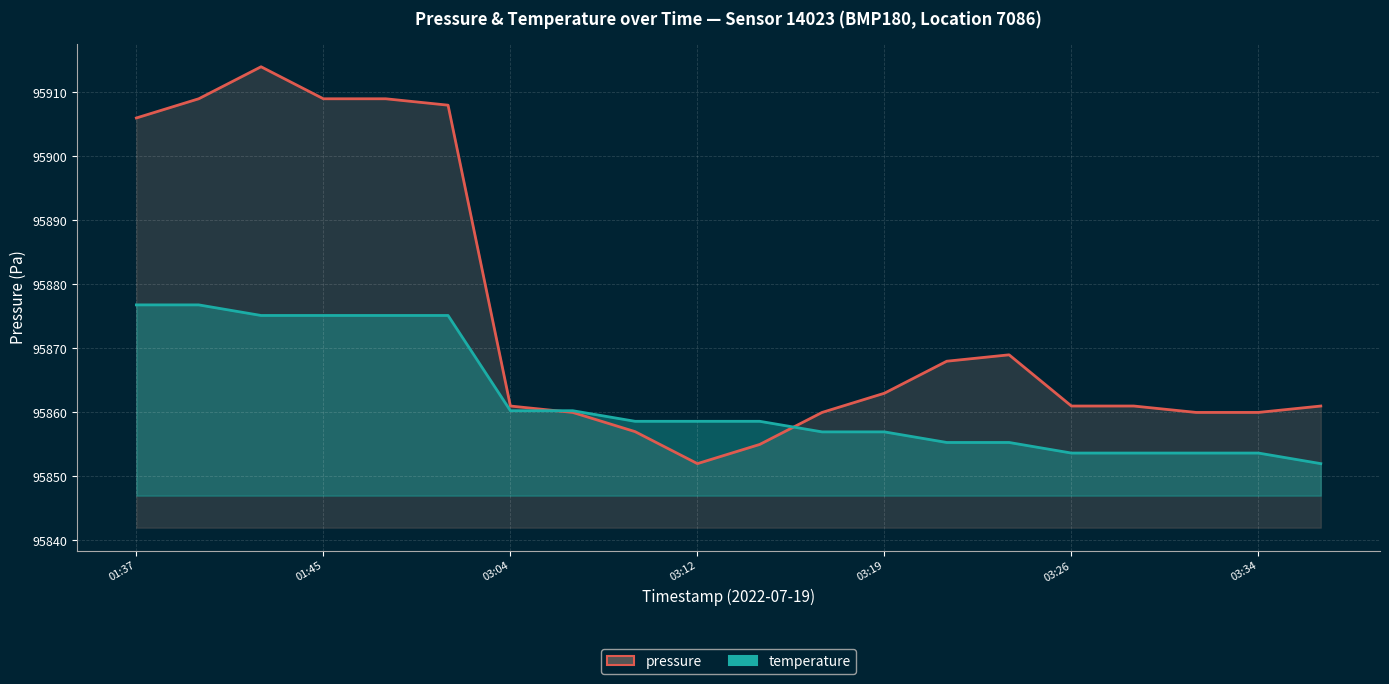

What is the value of the temperature point at the 16th from the left?

95853.7